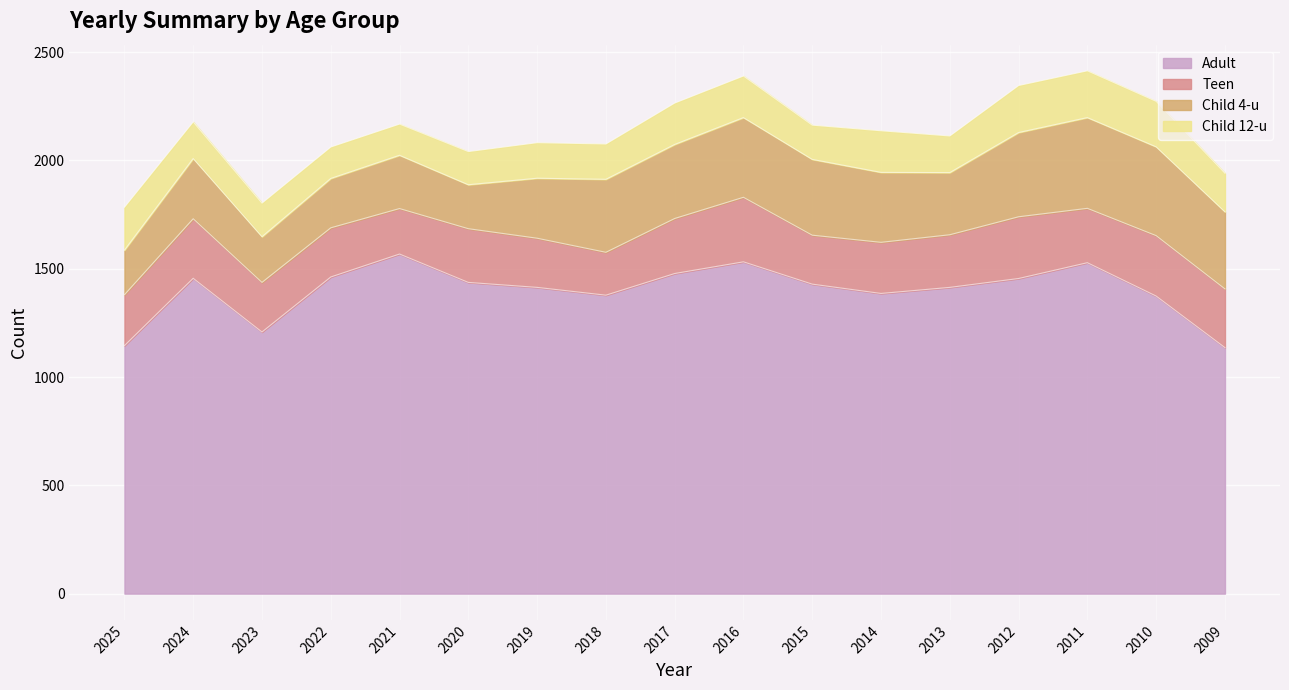

What is the approximate value of Child 4-u at 2012, to the nearest 5?

390